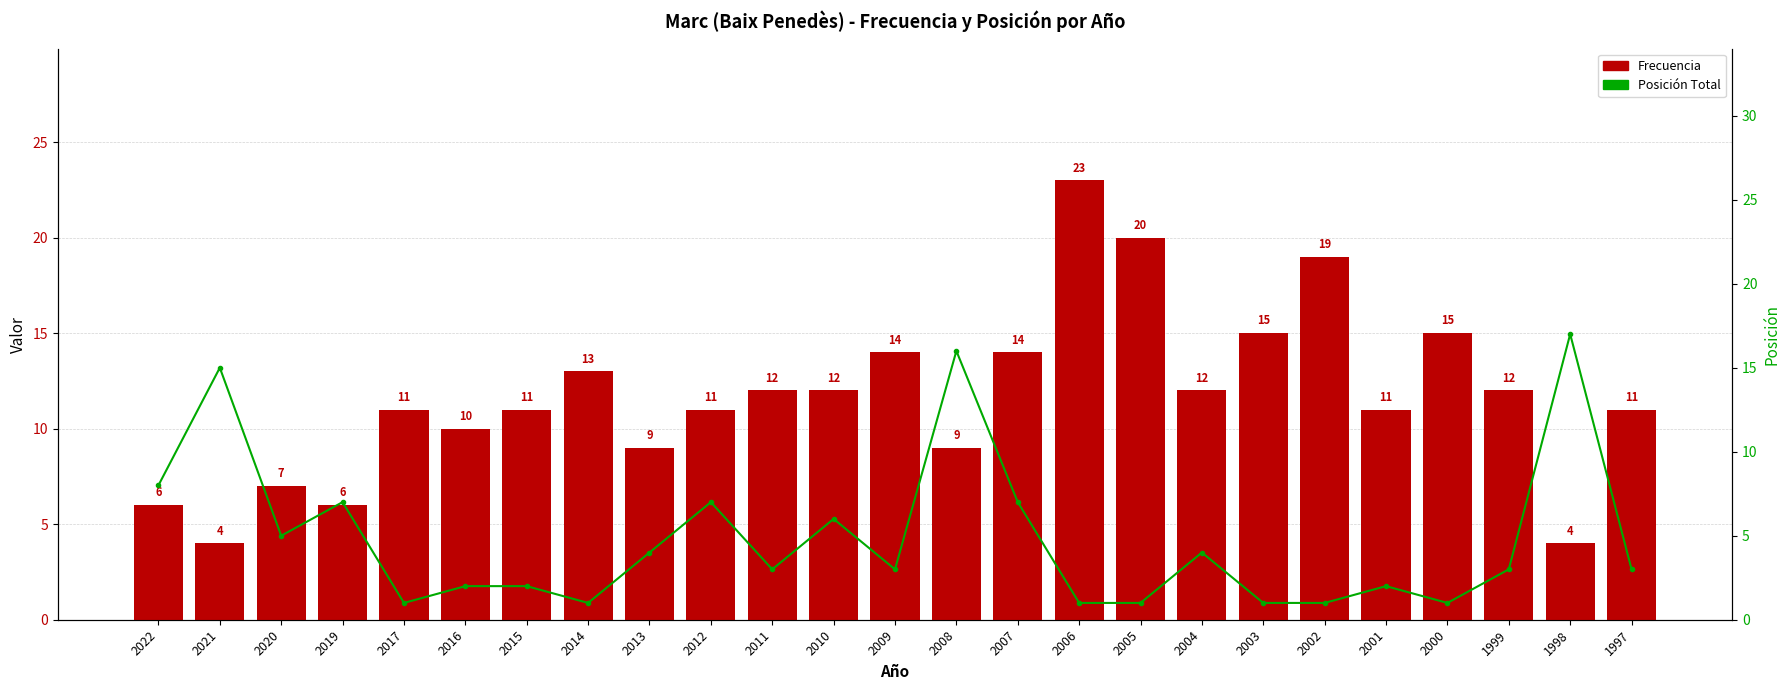

List the series in order of their overall mean, lowest first.

Posición Total, Frecuencia